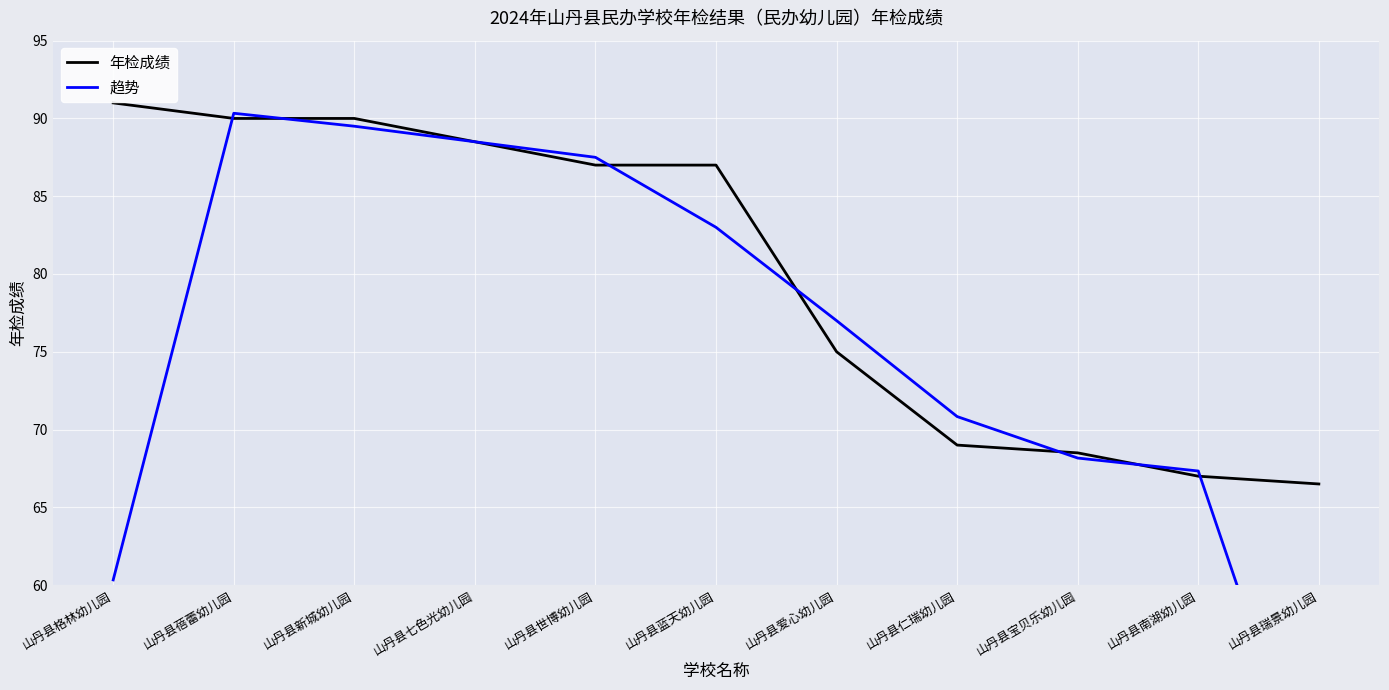

What is the value of the 年检成绩 point at the 6th from the left?

87.0